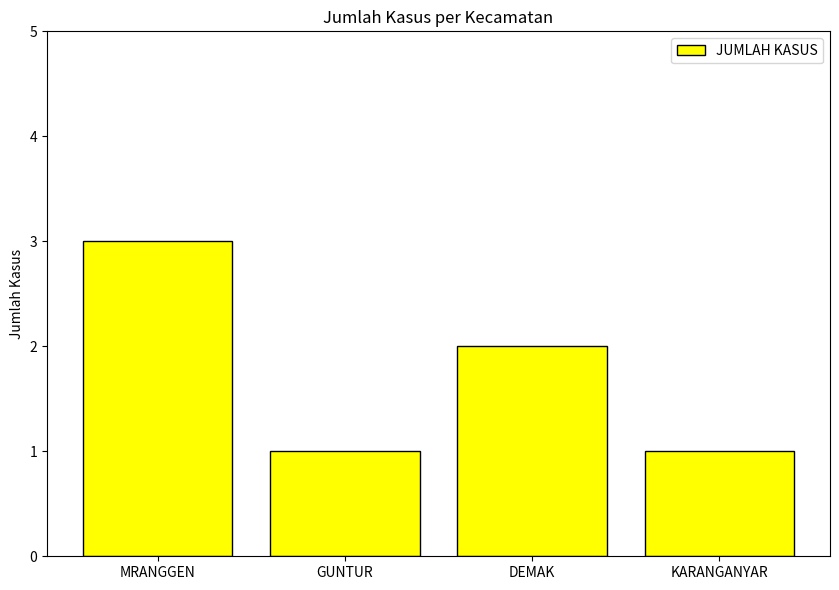

How many bars are there in total?

4